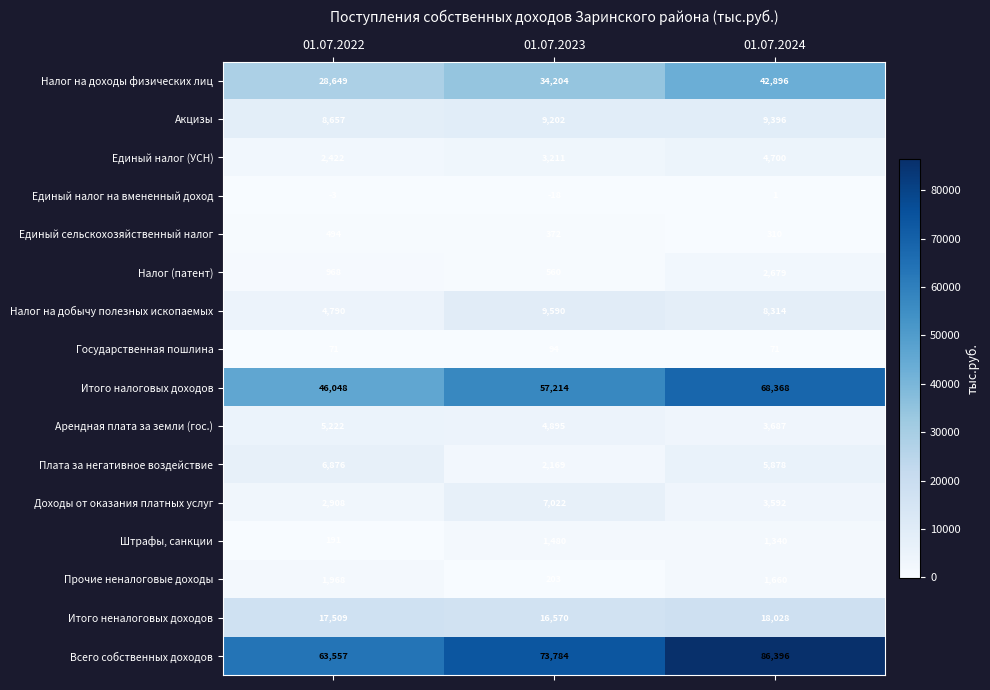

True or false: Налог на доходы физических лиц has a value of 11705 at 01.07.2022.

False